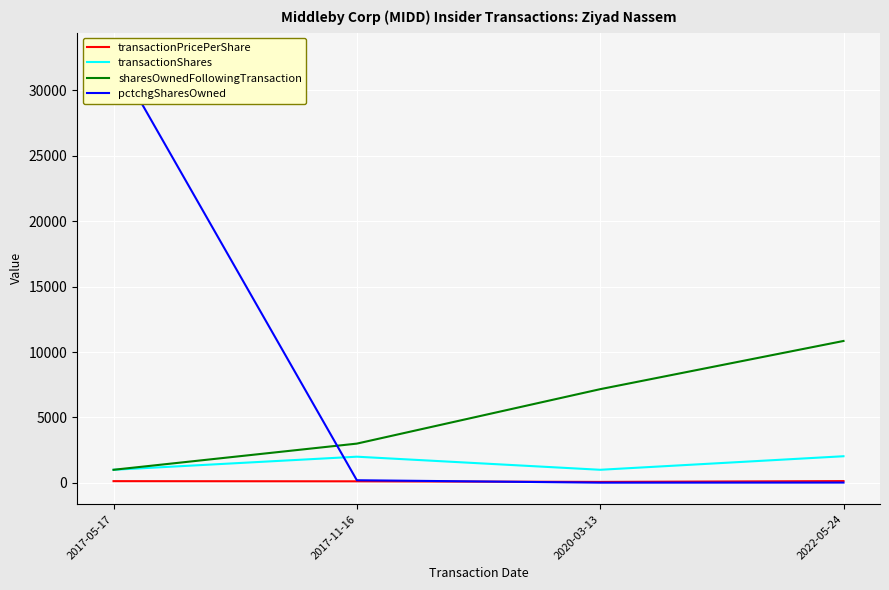

How many lines are shown in the chart?

4